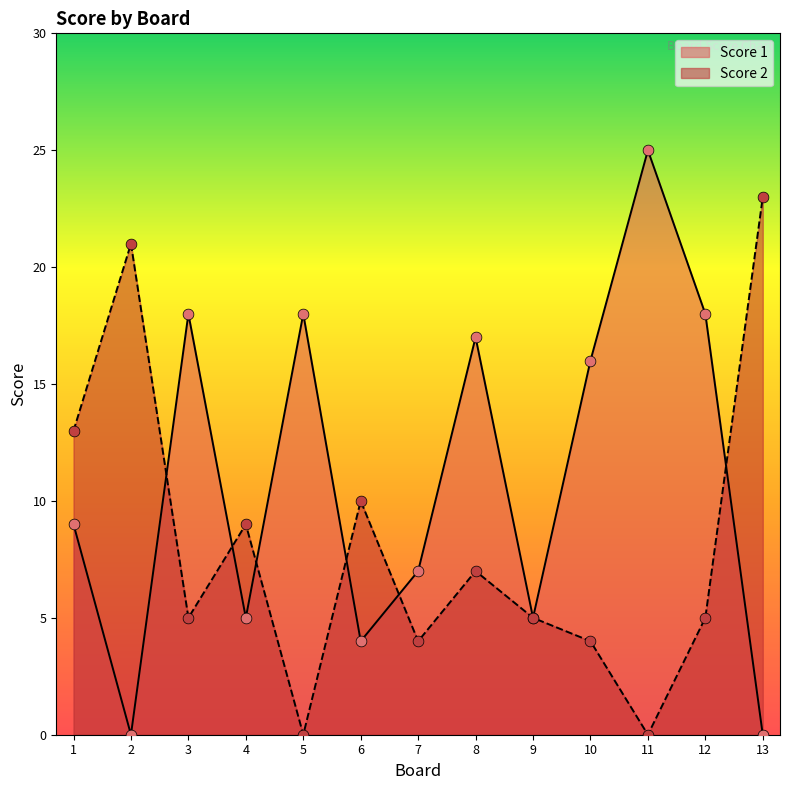

Is the value of Score 2 at 6 greater than the value of Score 1 at 4?

Yes